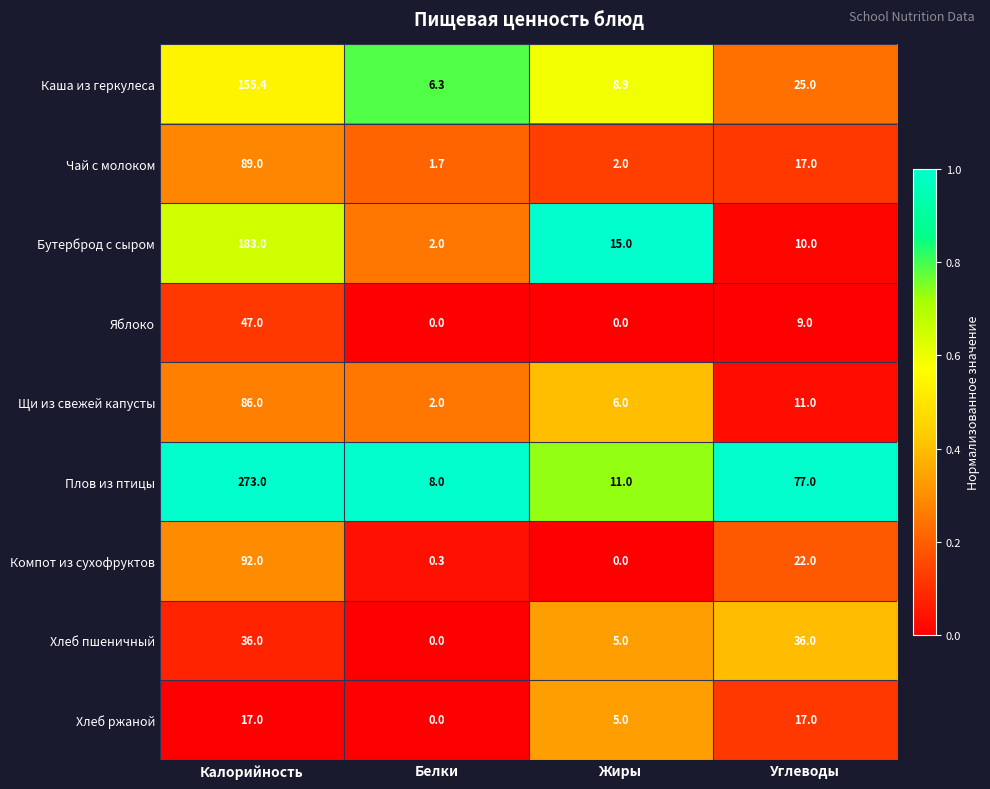

Which series has the largest range (max minus min)?

Плов из птицы